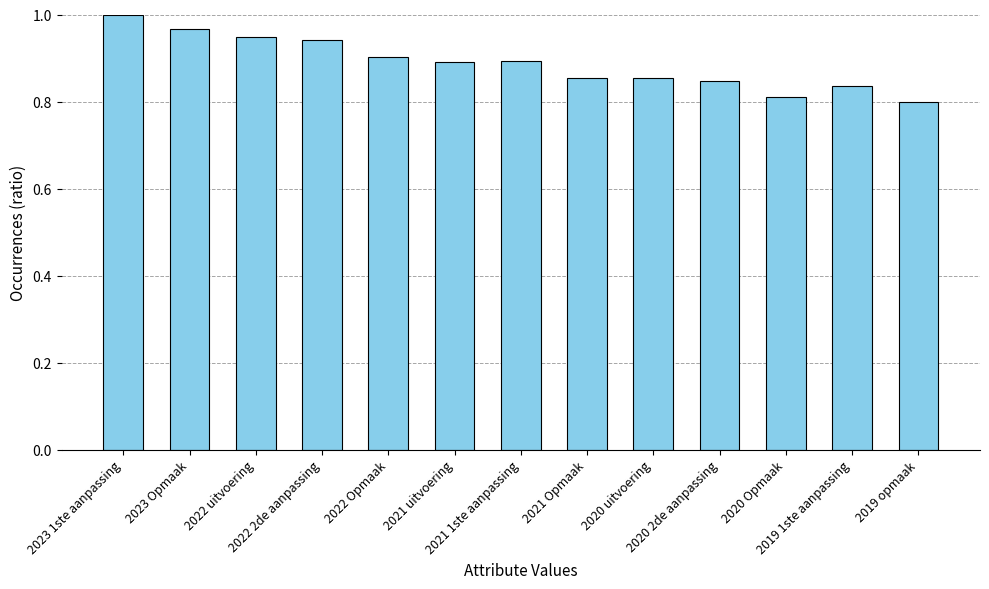

What is the sum of all values?

11.5